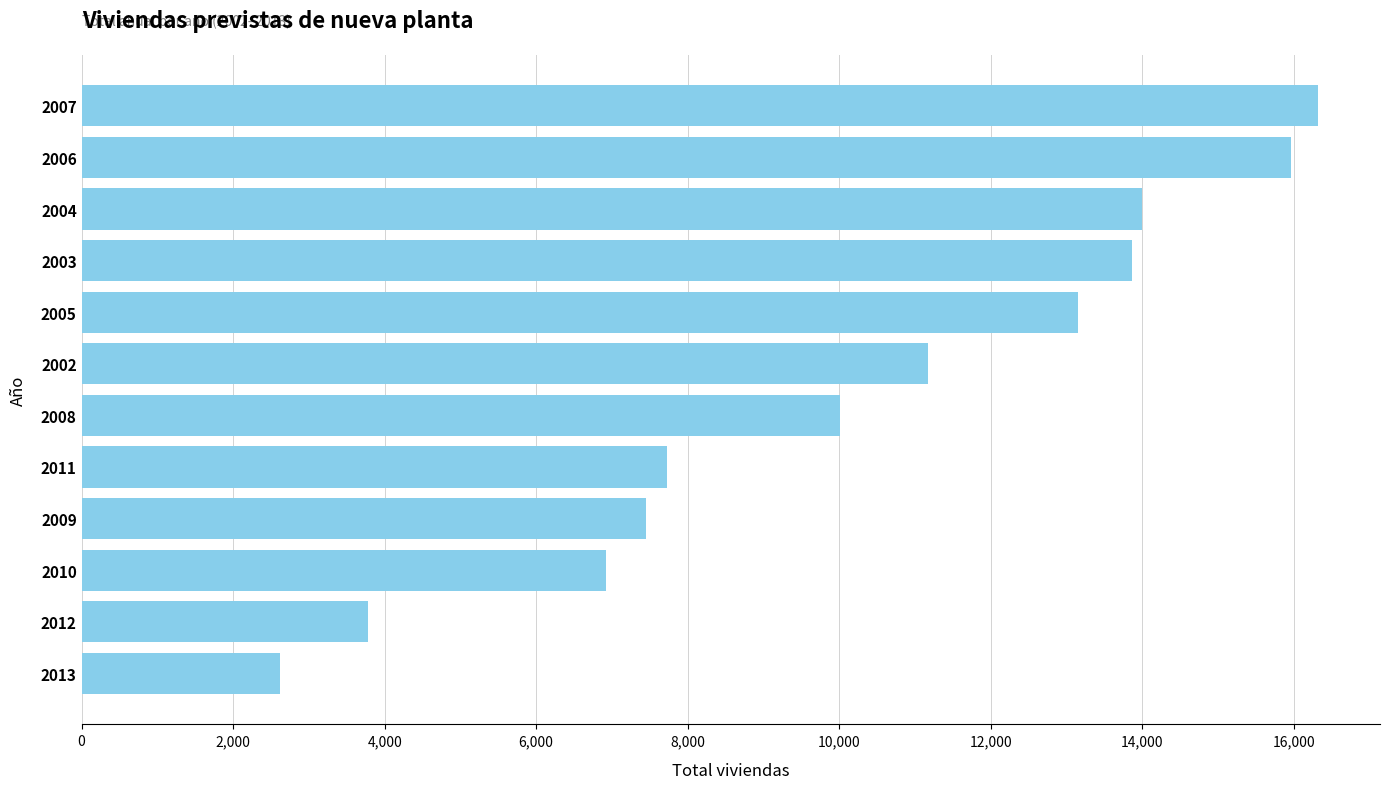

What is the sum of the values at 2003 and 2008?

23877